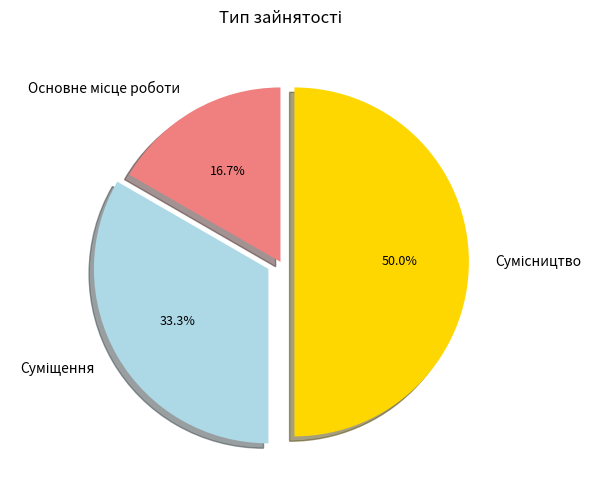

How many slices are in this pie chart?

3